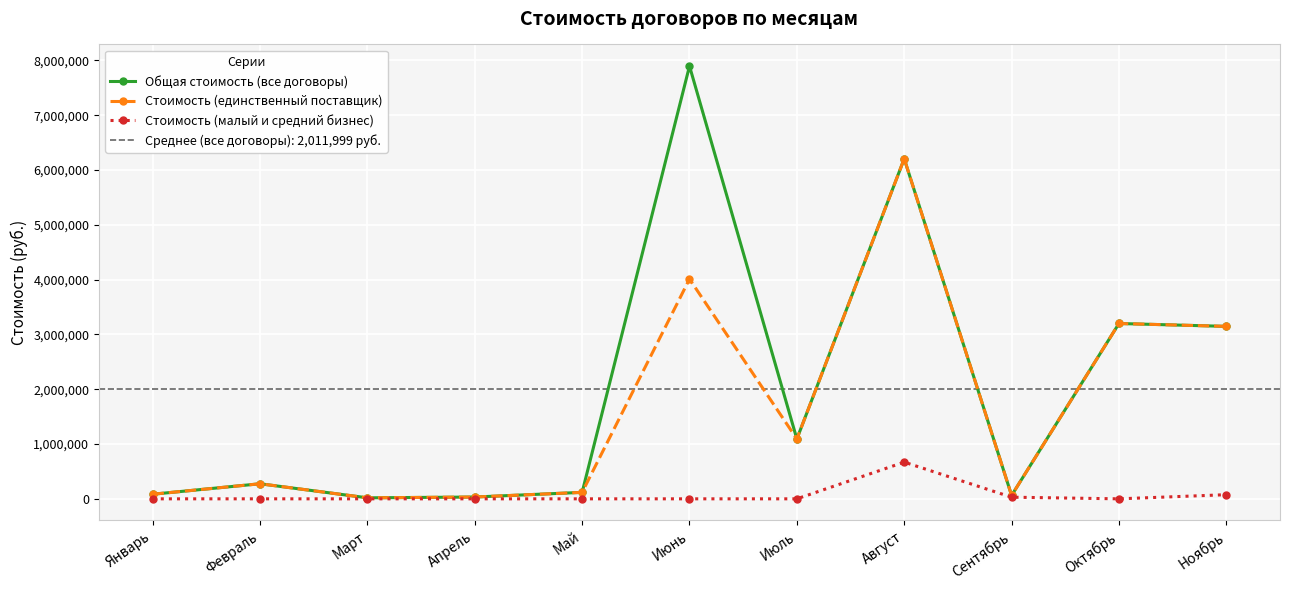

Between Март and Июль, which series saw the biggest shift?

Общая стоимость (все договоры)